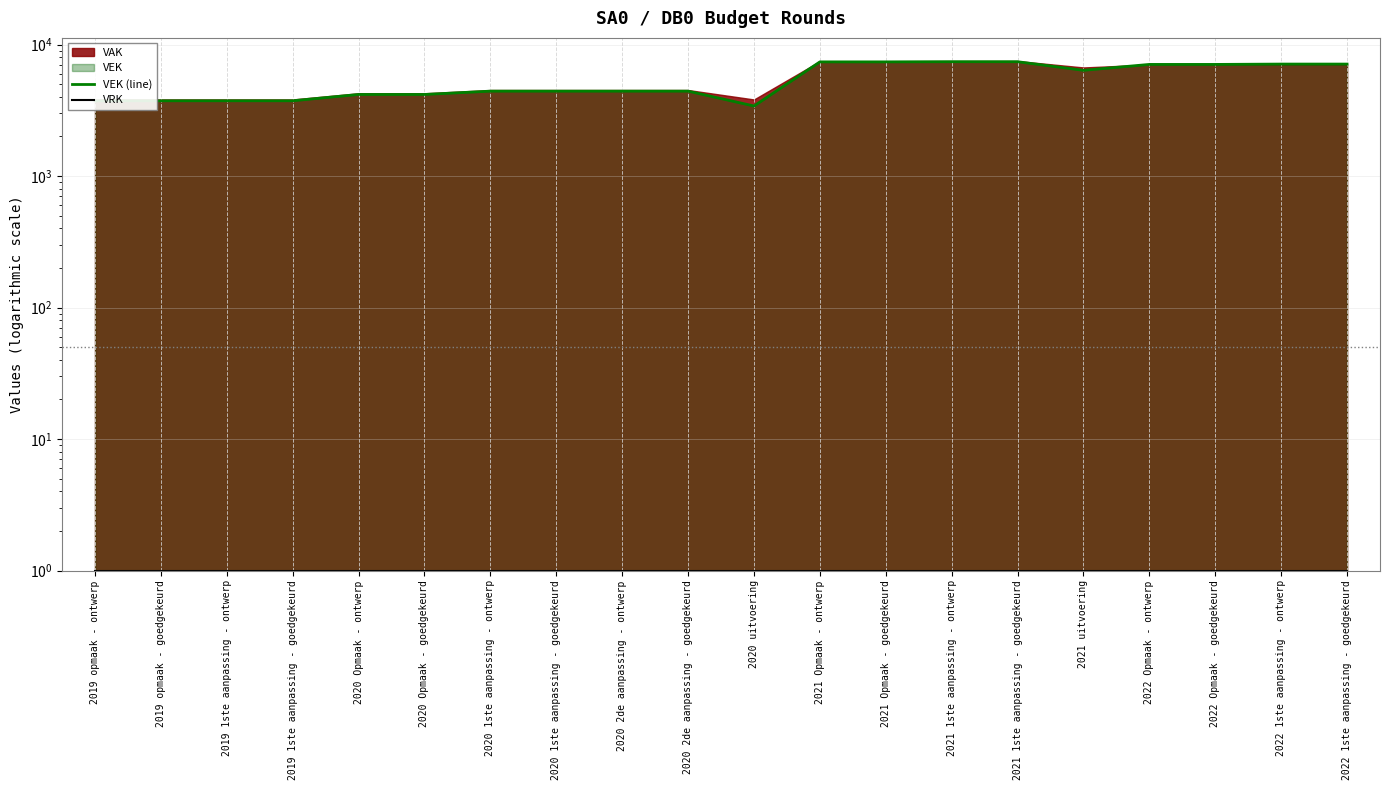

Reading right to left, extract all data points from this chart.

VEK (line): 2022 1ste aanpassing - goedgekeurd=7107	2022 1ste aanpassing - ontwerp=7107	2022 Opmaak - goedgekeurd=7065	2022 Opmaak - ontwerp=7065	2021 uitvoering=6373	2021 1ste aanpassing - goedgekeurd=7408	2021 1ste aanpassing - ontwerp=7408	2021 Opmaak - goedgekeurd=7387	2021 Opmaak - ontwerp=7387	2020 uitvoering=3411	2020 2de aanpassing - goedgekeurd=4425	2020 2de aanpassing - ontwerp=4425	2020 1ste aanpassing - goedgekeurd=4425	2020 1ste aanpassing - ontwerp=4425	2020 Opmaak - goedgekeurd=4175	2020 Opmaak - ontwerp=4175	2019 1ste aanpassing - goedgekeurd=3738	2019 1ste aanpassing - ontwerp=3738	2019 opmaak - goedgekeurd=3737	2019 opmaak - ontwerp=3737
VRK: 2022 1ste aanpassing - goedgekeurd=1	2022 1ste aanpassing - ontwerp=1	2022 Opmaak - goedgekeurd=1	2022 Opmaak - ontwerp=1	2021 uitvoering=1	2021 1ste aanpassing - goedgekeurd=1	2021 1ste aanpassing - ontwerp=1	2021 Opmaak - goedgekeurd=1	2021 Opmaak - ontwerp=1	2020 uitvoering=1	2020 2de aanpassing - goedgekeurd=1	2020 2de aanpassing - ontwerp=1	2020 1ste aanpassing - goedgekeurd=1	2020 1ste aanpassing - ontwerp=1	2020 Opmaak - goedgekeurd=1	2020 Opmaak - ontwerp=1	2019 1ste aanpassing - goedgekeurd=1	2019 1ste aanpassing - ontwerp=1	2019 opmaak - goedgekeurd=1	2019 opmaak - ontwerp=1